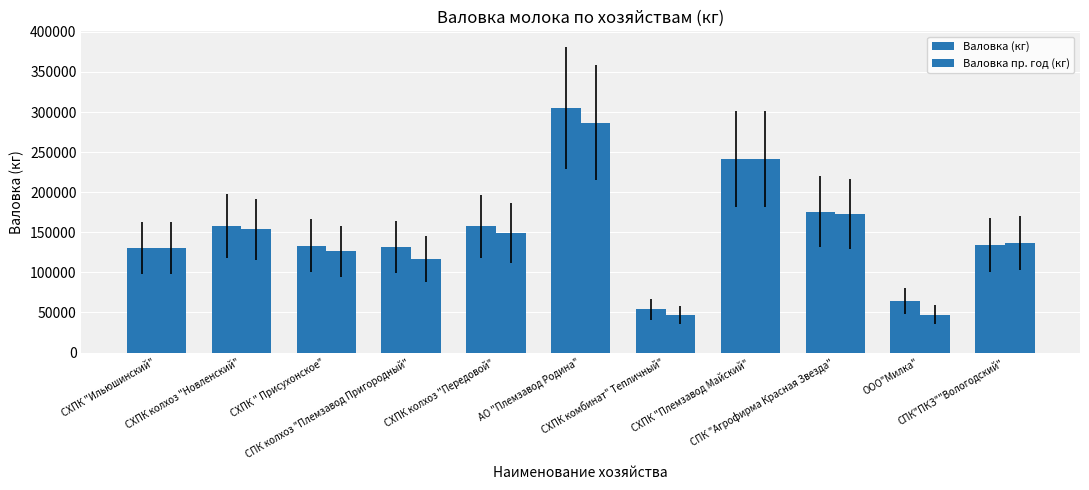

The Валовка (кг) series shows 88324 at СХПК колхоз "Передовой". True or false?

False